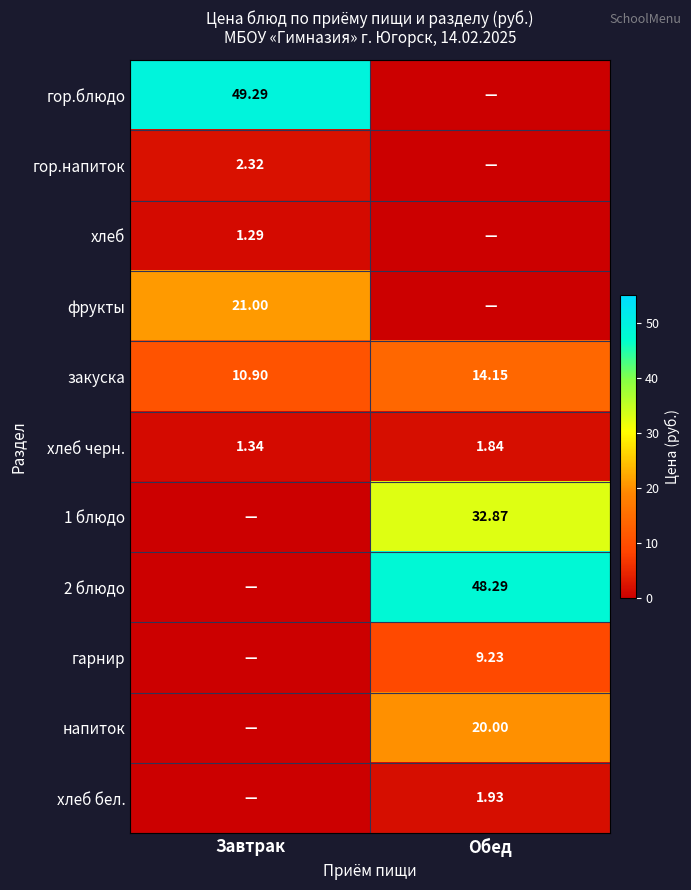

Is the value of хлеб черн. at Завтрак greater than the value of гарнир at Обед?

No